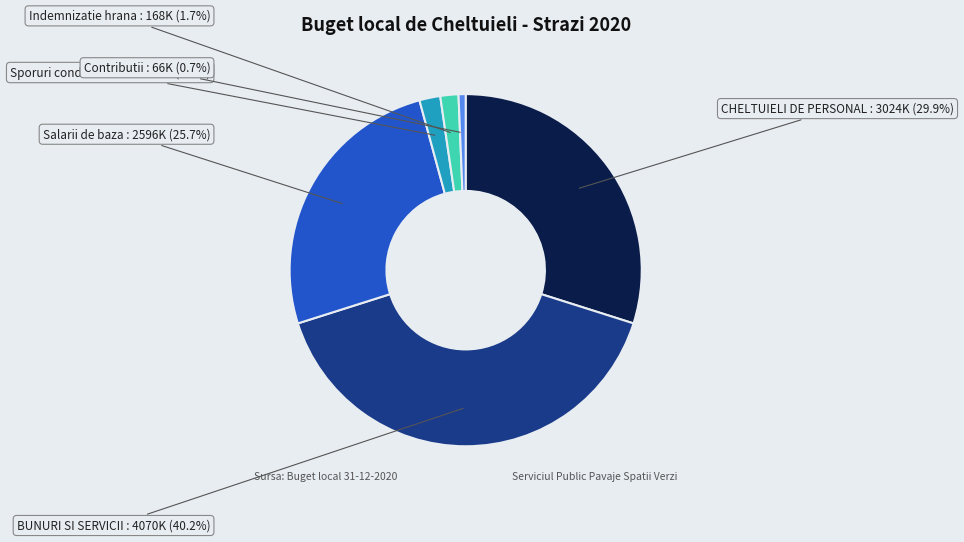

Does Contributii account for over 50% of the chart?

No